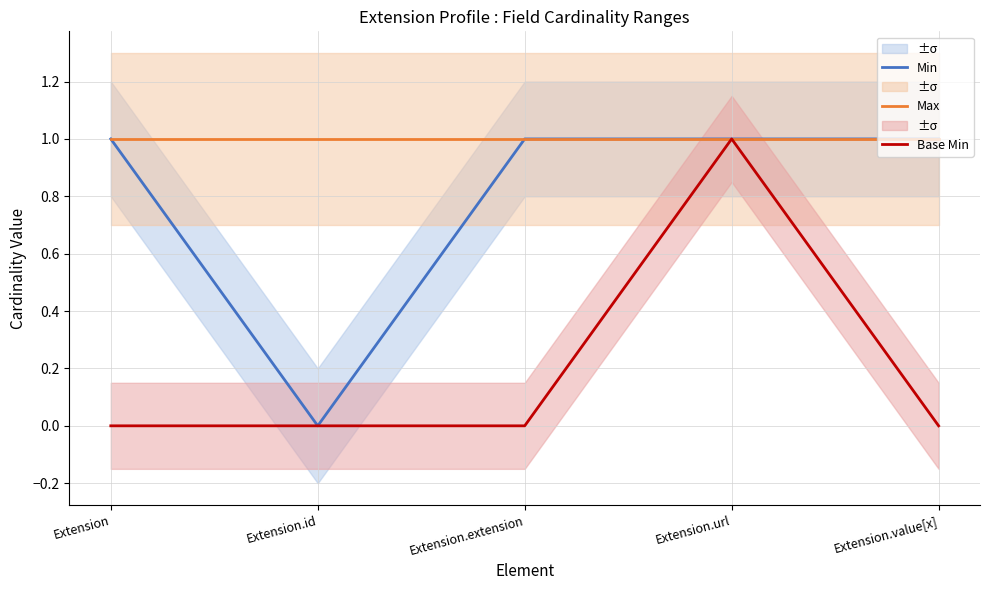

What position from the left is Extension.id?

2